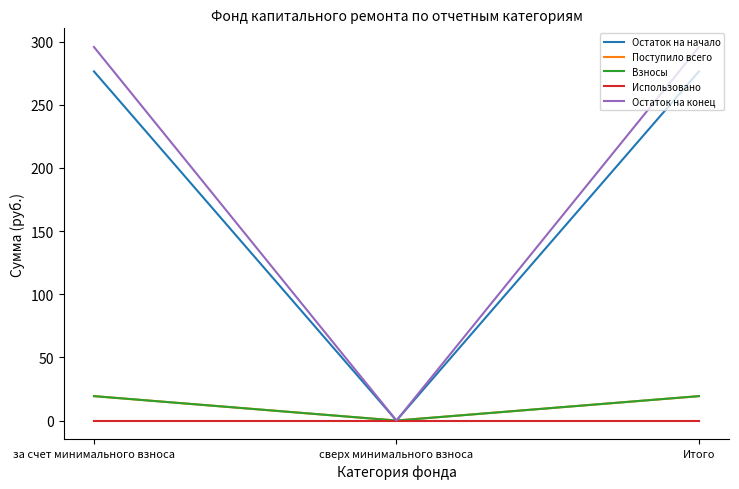

Which series changed the most between за счет минимального взноса and Итого?

Остаток на начало